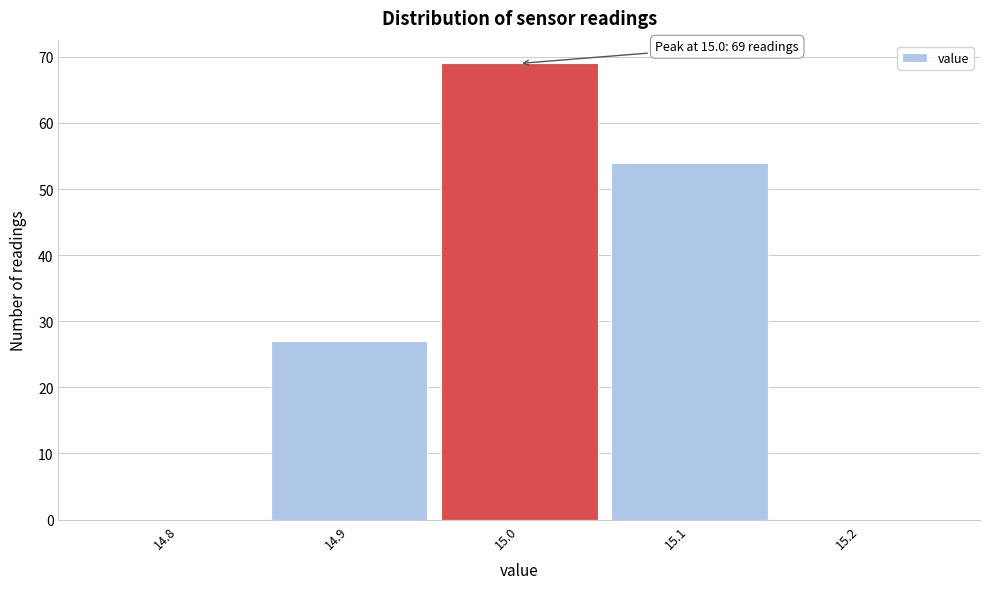

Which range on the x-axis has the tallest bar?

14.95 to 15.05